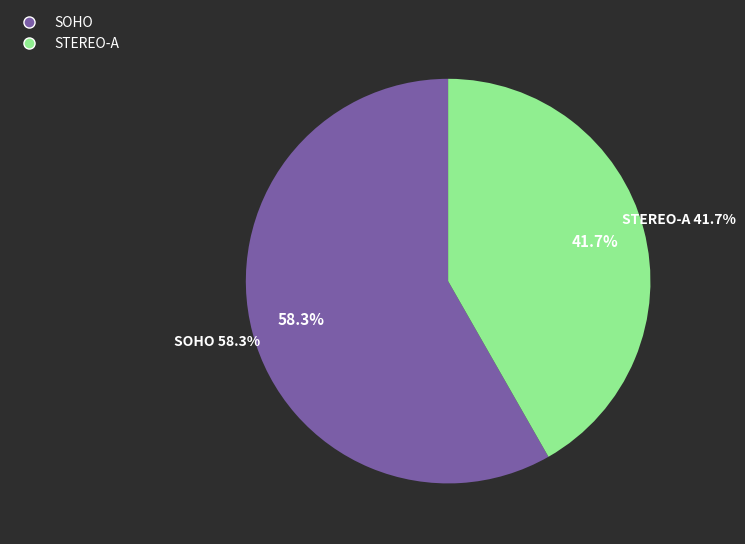

To the nearest percent, what is the average slice percentage?

50%